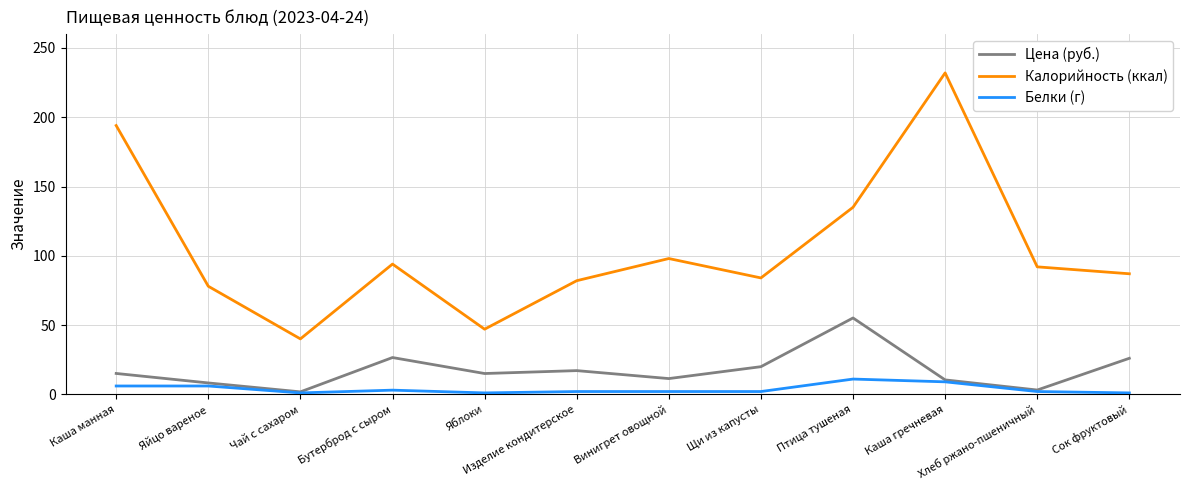

At how many categories does at least one series exceed 106?

3